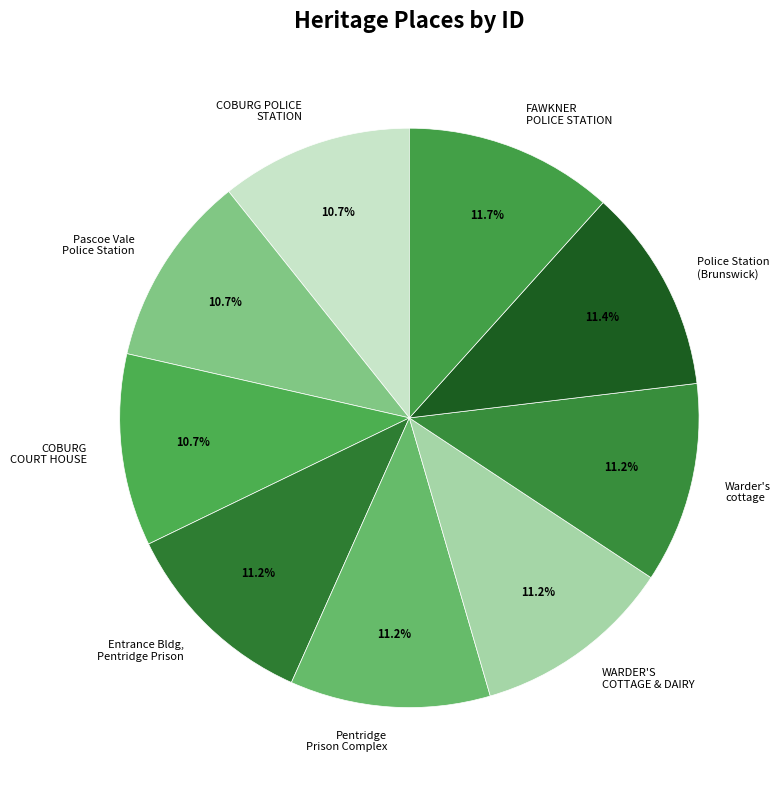

Is there any slice that represents more than half of the pie?

No